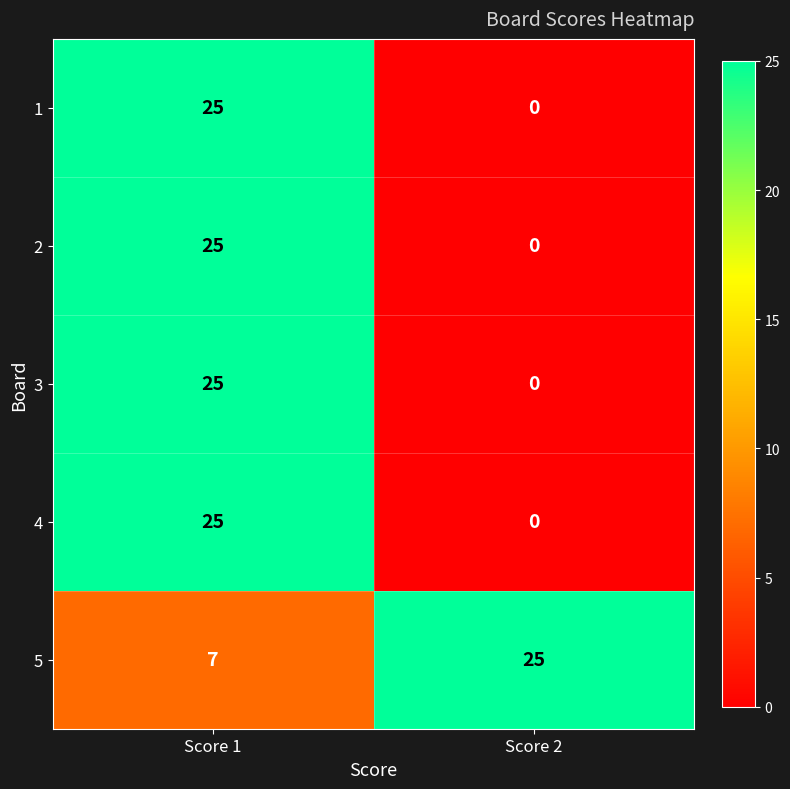

Which category has the lowest value across all series?

Score 2